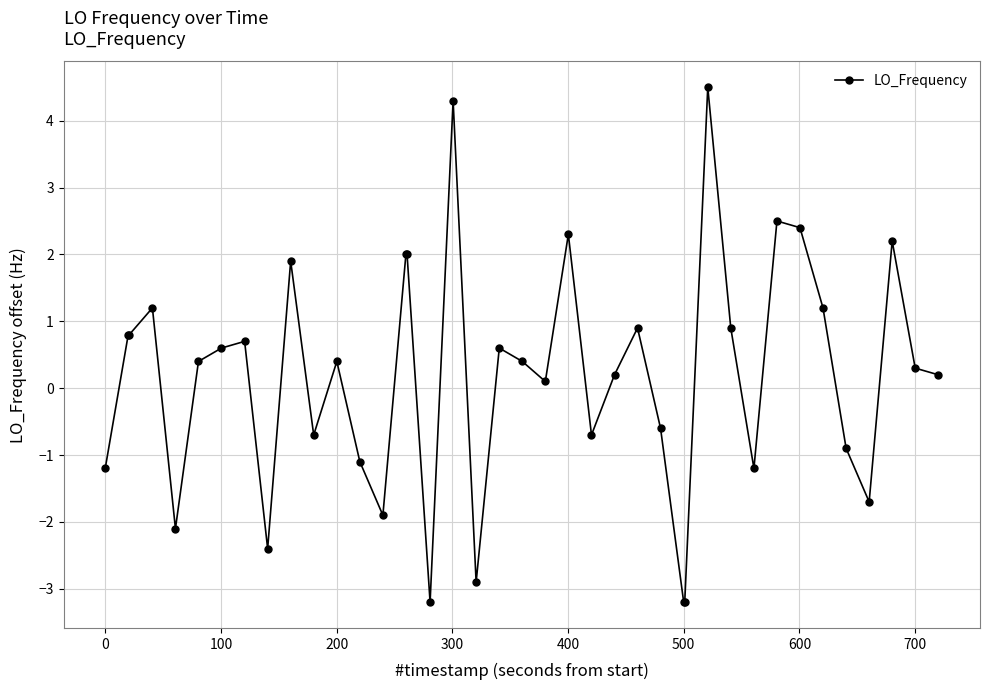

Count the number of values greater than 0.

25